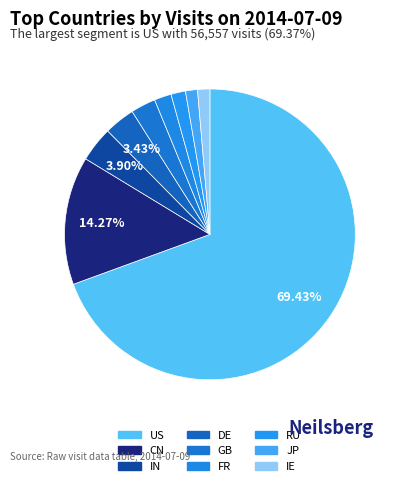

What percentage is the JP slice, to the nearest percent?

1%